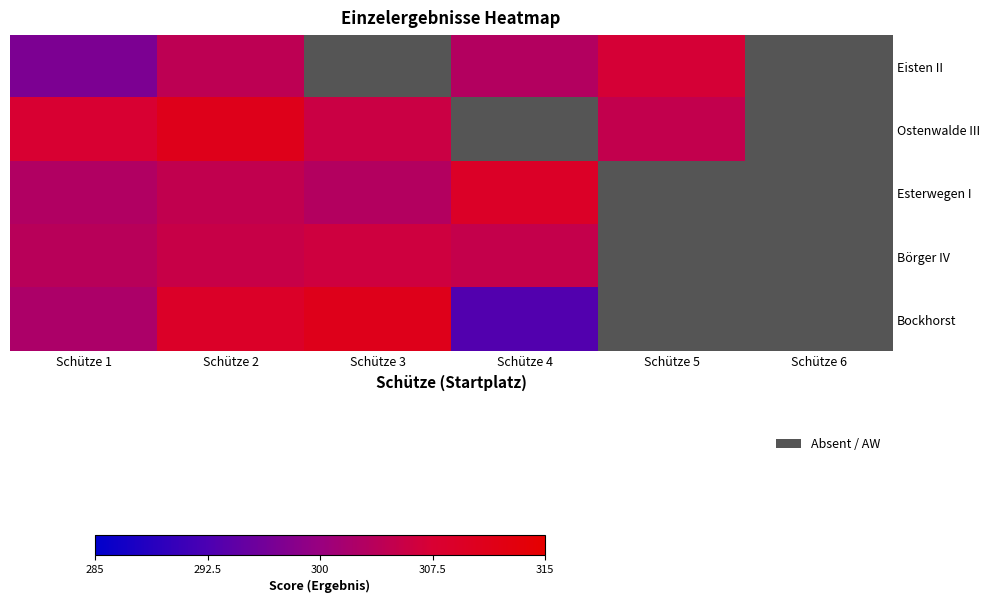

At which label does Börger IV first exceed 306?

Schütze 3